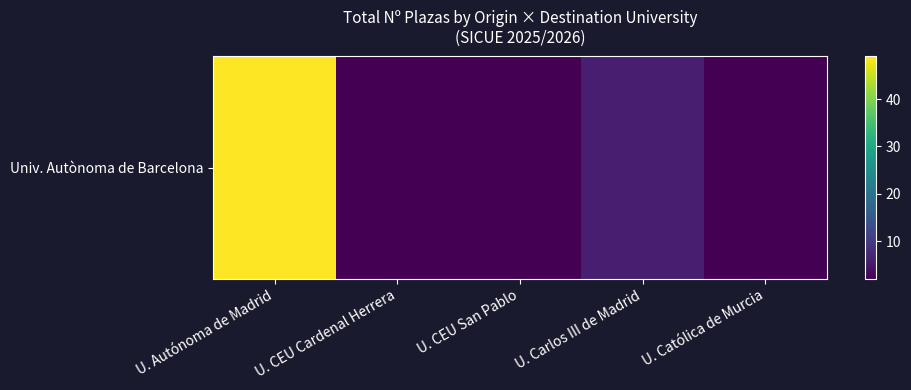

Reading right to left, extract all data points from this chart.

2	6	2	2	49